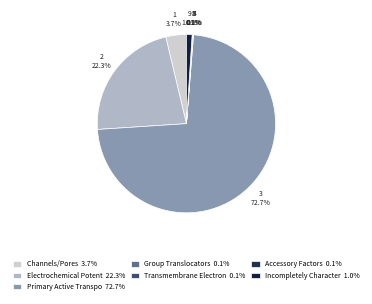

Rank the categories by value from highest to lowest.

3: Primary Active Transporters, 2: Electrochemical Potential-driven, 1: Channels/Pores, 9: Incompletely Characterized, 4: Group Translocators, 8: Accessory Factors, 5: Transmembrane Electron Carriers